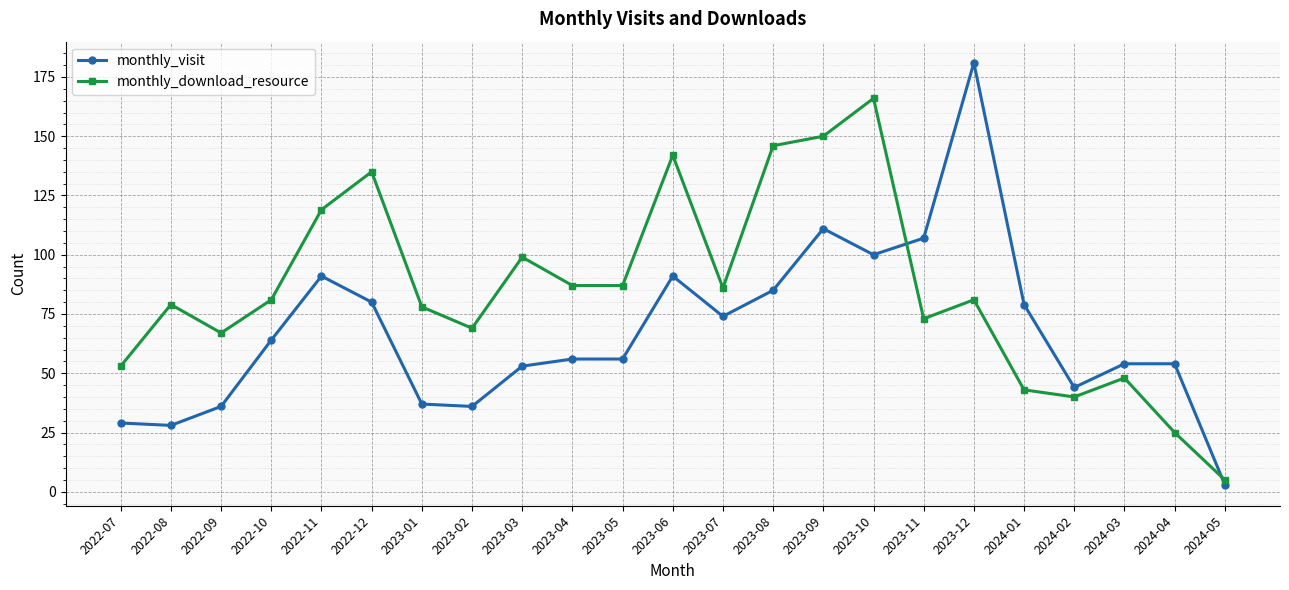

How many categories are shown in the chart?

23